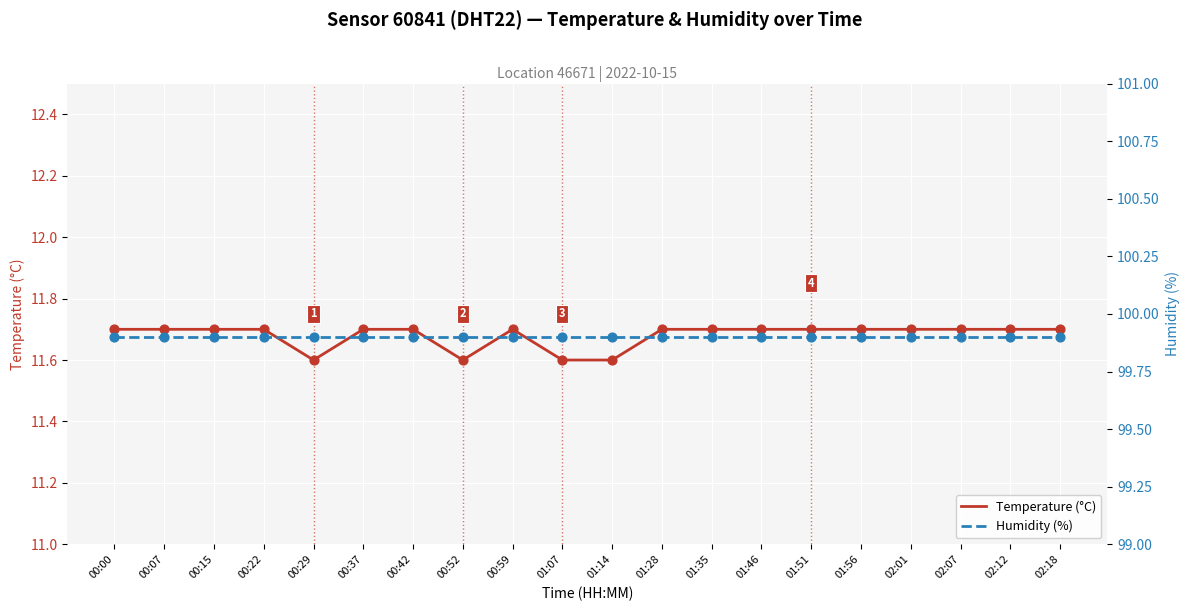

What are all the series names shown in the legend?

Temperature (°C), Humidity (%)